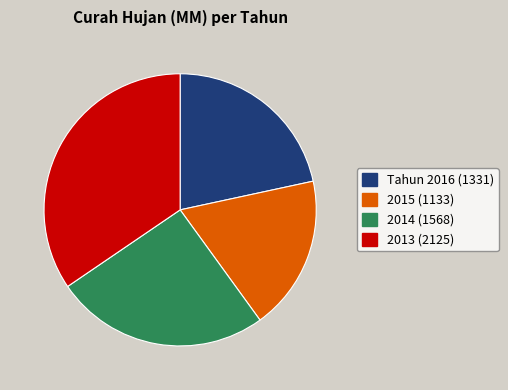

What is the ratio of the value at 2013 (2125) to the value at Tahun 2016 (1331)?

1.6